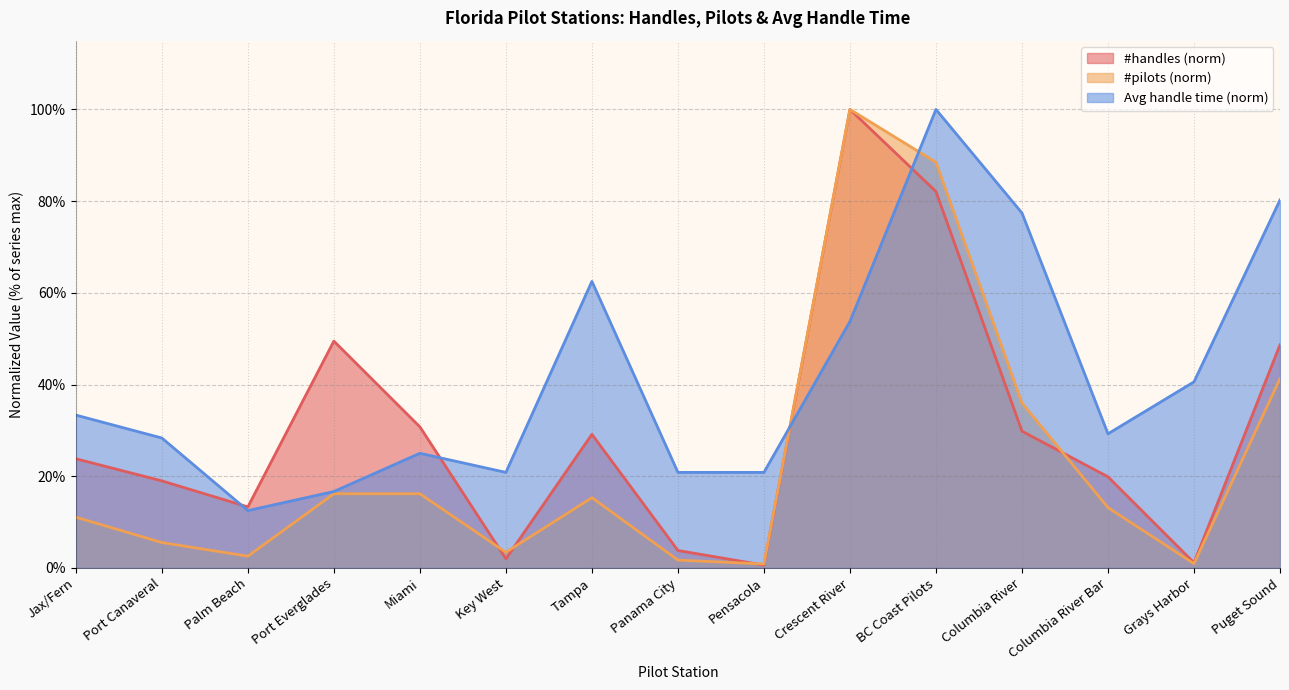

True or false: #pilots and #handles intersect in this chart.

True